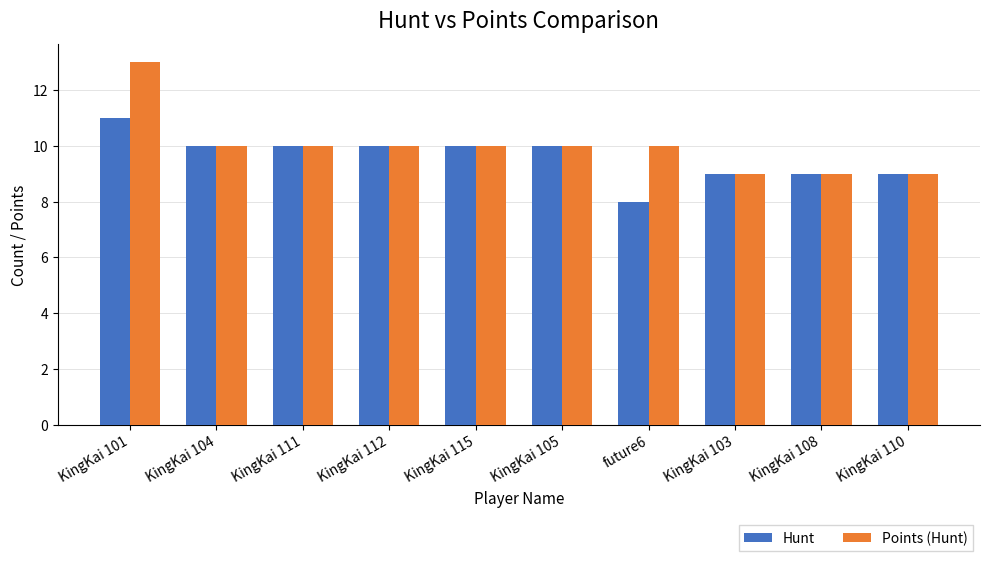

List the series in order of their overall mean, lowest first.

Hunt, Points (Hunt)